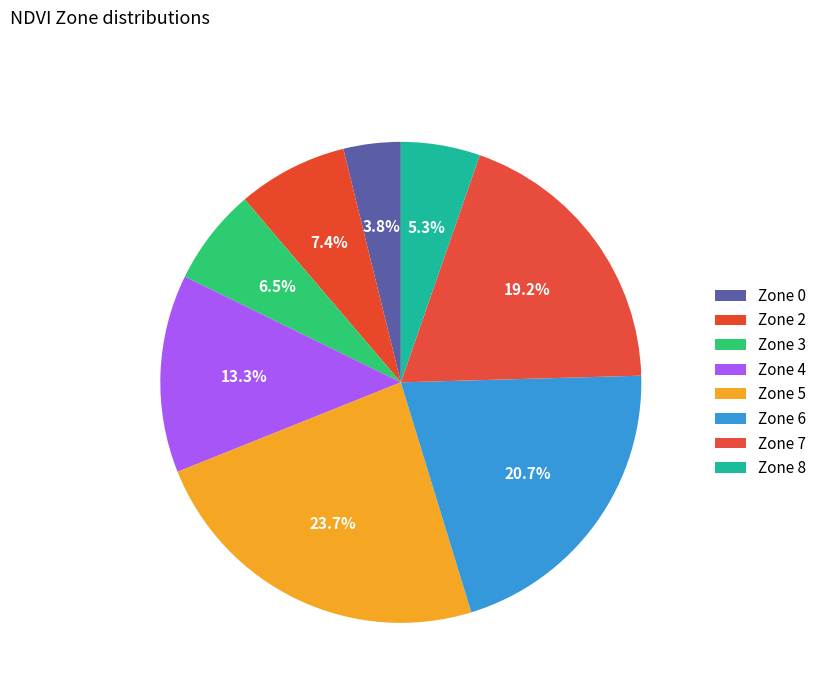

Is it true that Zone 0 is 6% of the pie?

False